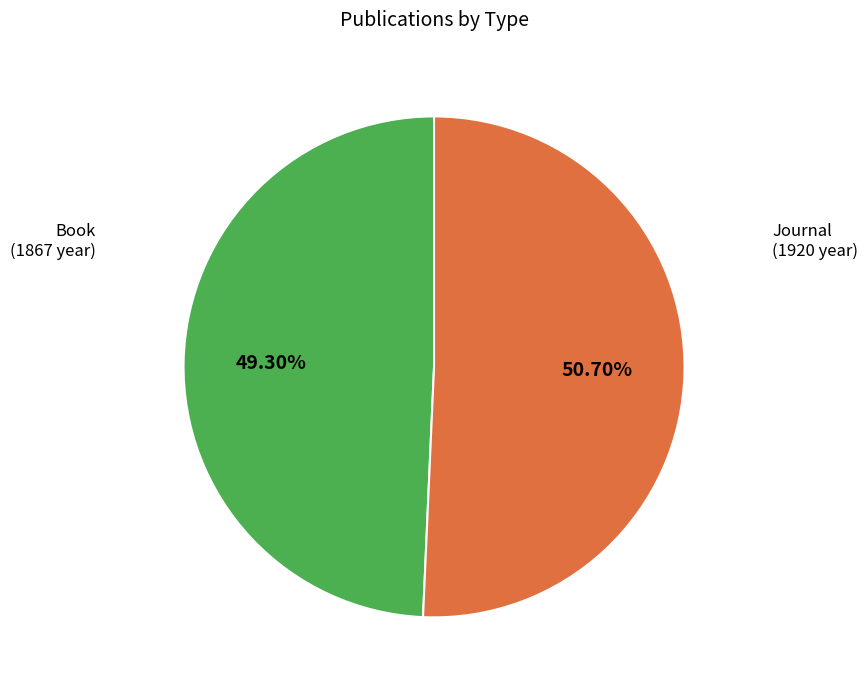

Is there any slice that represents more than half of the pie?

Yes